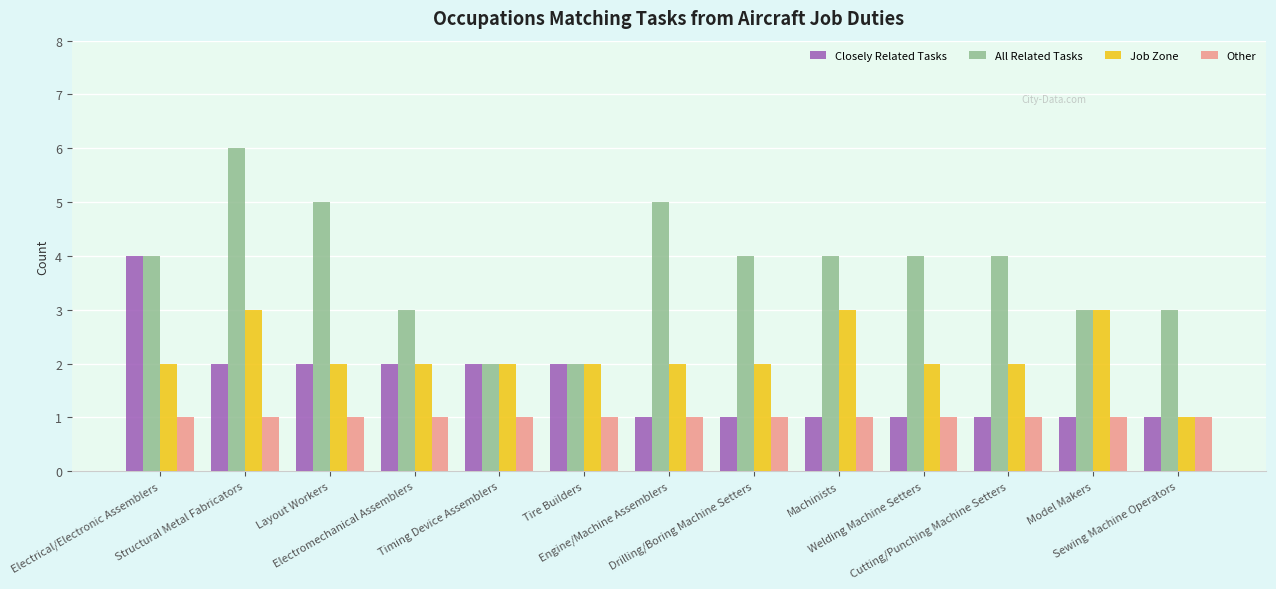

Which series has the widest spread of values?

All Related Tasks